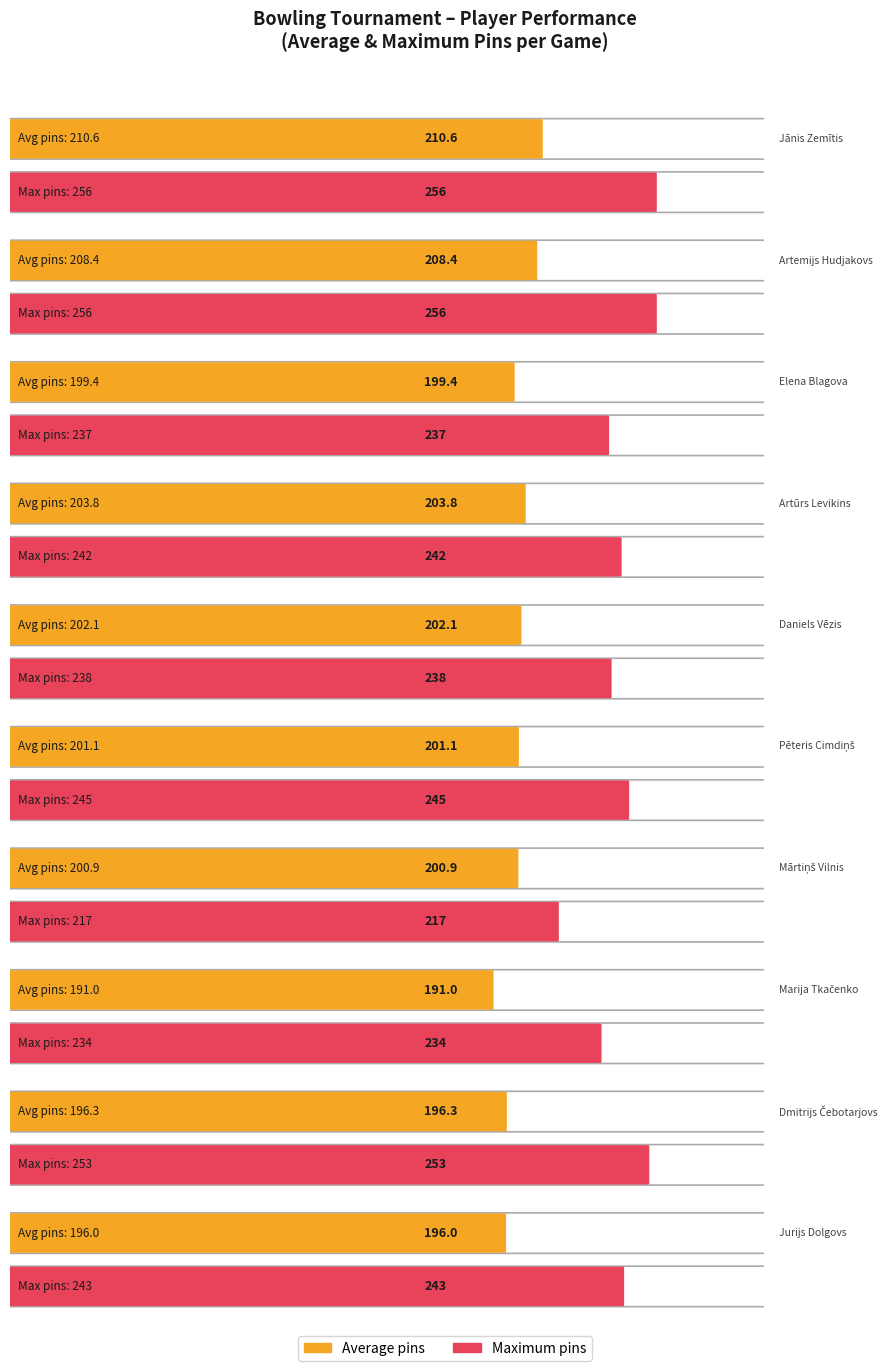

Read the MAX value at Daniels Vēzis, to the nearest 10.

240